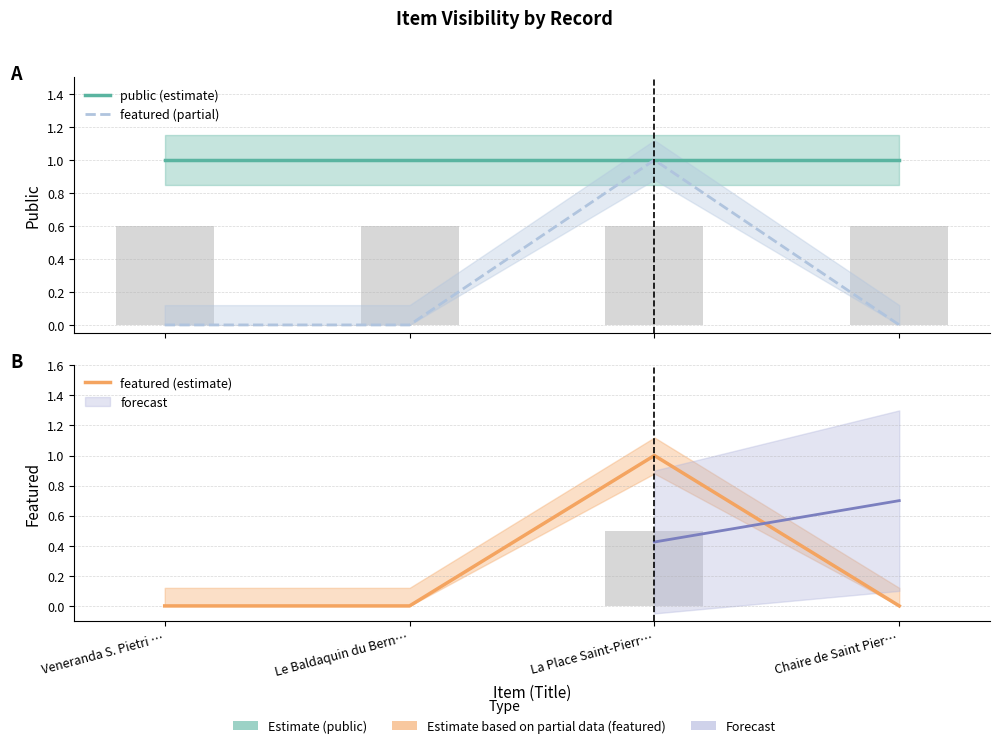

What is the label of the 2nd bar from the right?

La Place Saint-Pierr…